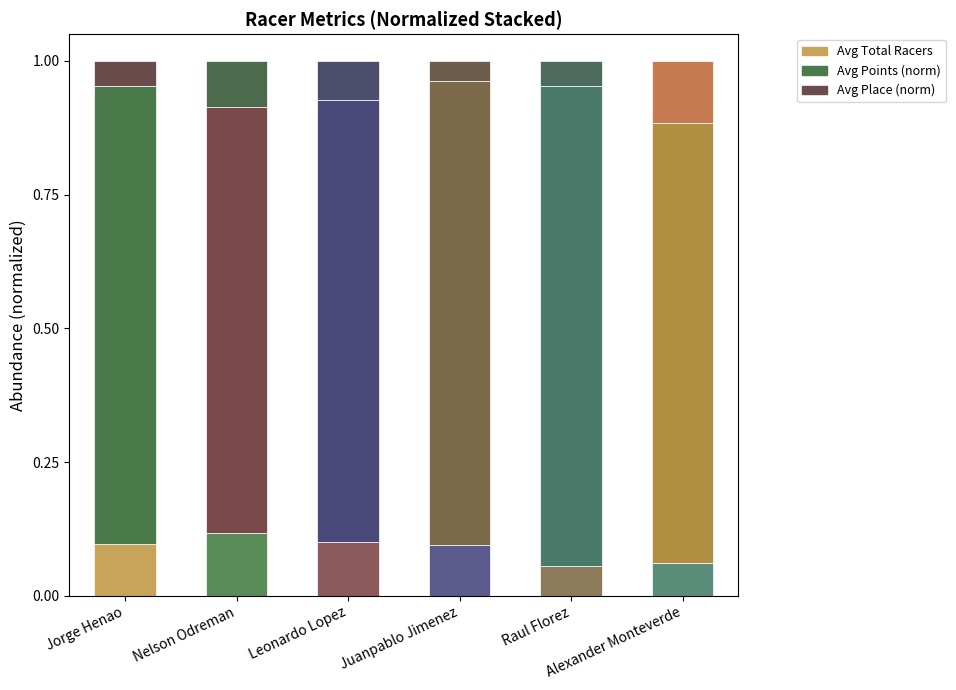

Does the chart contain any negative values?

No